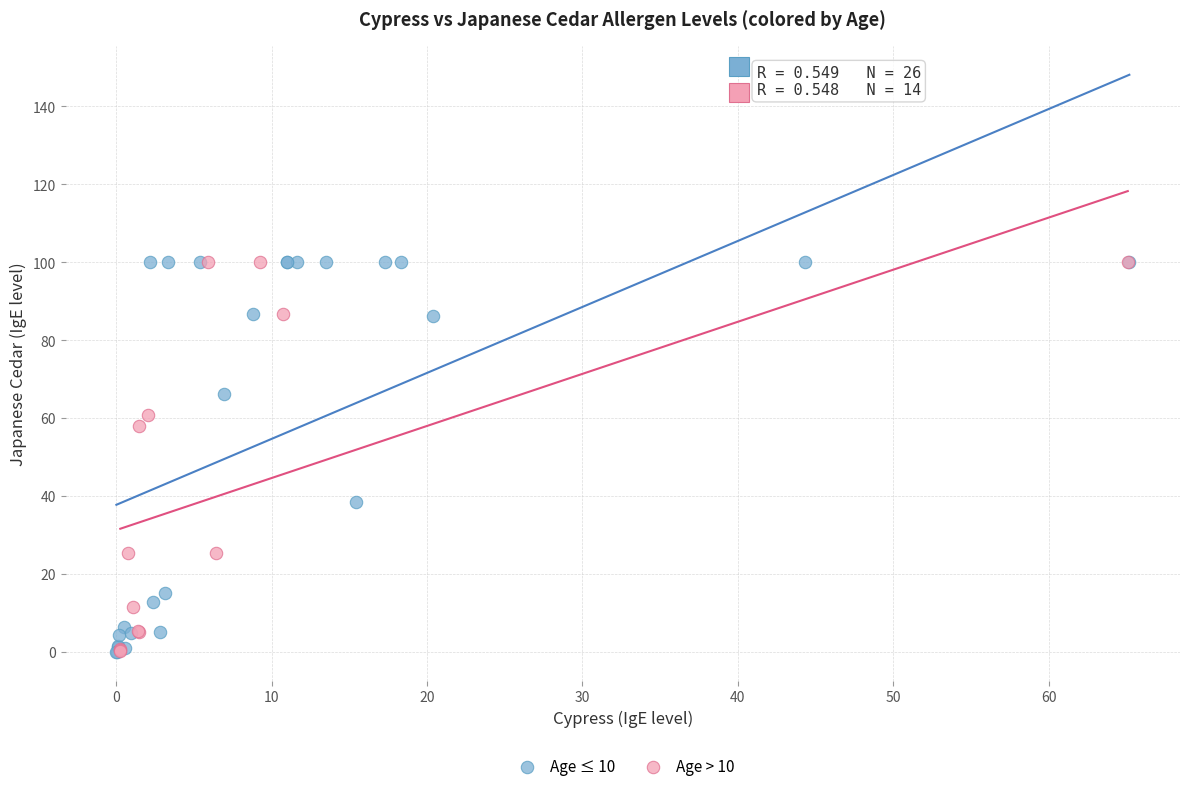

What are all the series names shown in the legend?

Age ≤ 10, Age > 10